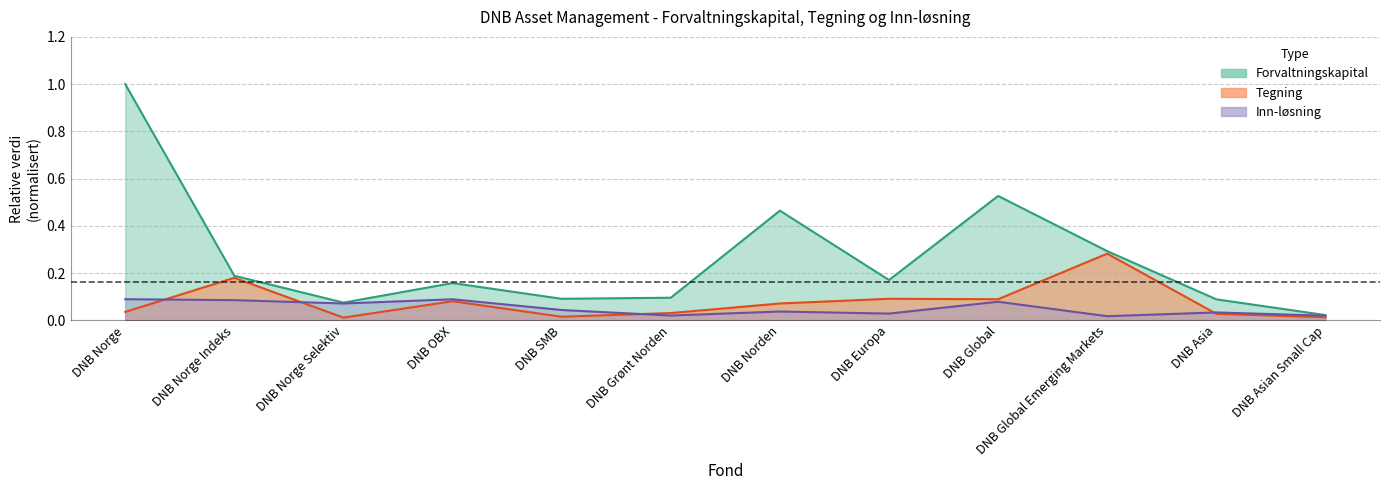

Reading left to right, what are all the values shown in this chart?

Forvaltningskapital: 1.0	0.2	0.1	0.2	0.1	0.1	0.5	0.2	0.5	0.3	0.1	0.0
Tegning: 0.0	0.2	0.0	0.1	0.0	0.0	0.1	0.1	0.1	0.3	0.0	0.0
Inn-løsning: 0.1	0.1	0.1	0.1	0.0	0.0	0.0	0.0	0.1	0.0	0.0	0.0